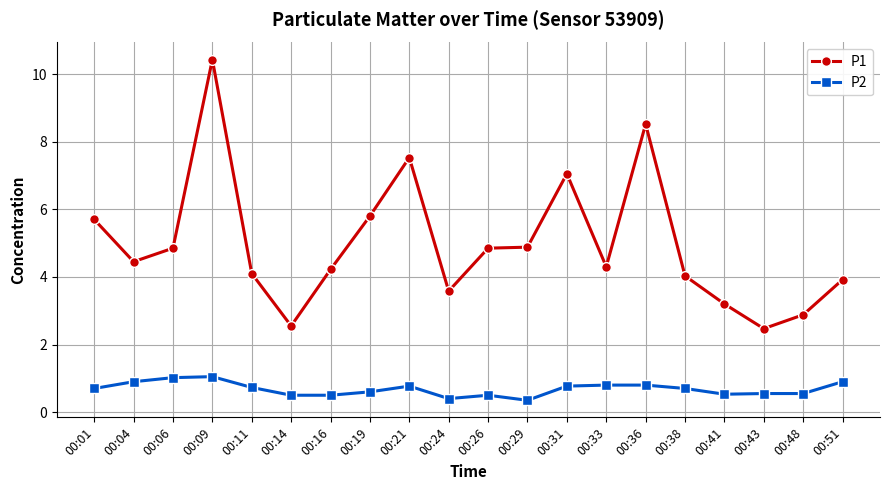

What is the maximum value shown in the chart?

10.4